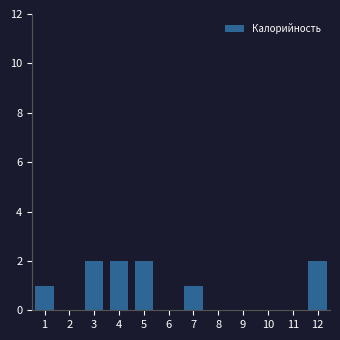

Reading right to left, extract all data points from this chart.

12=2	11=0	10=0	9=0	8=0	7=1	6=0	5=2	4=2	3=2	2=0	1=1